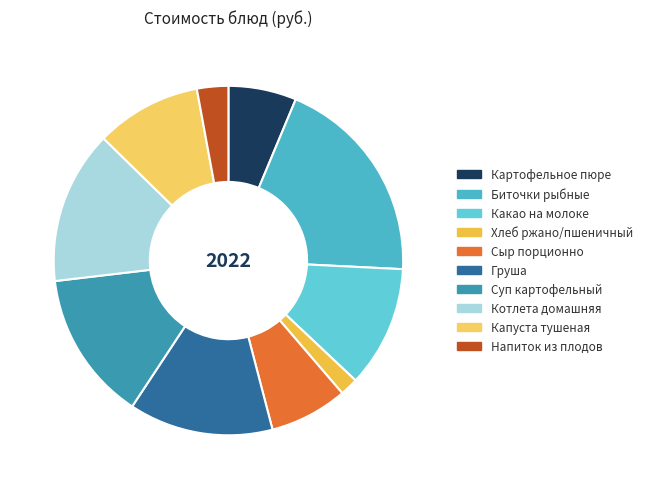

What percentage is the Какао на молоке slice, to the nearest percent?

11%